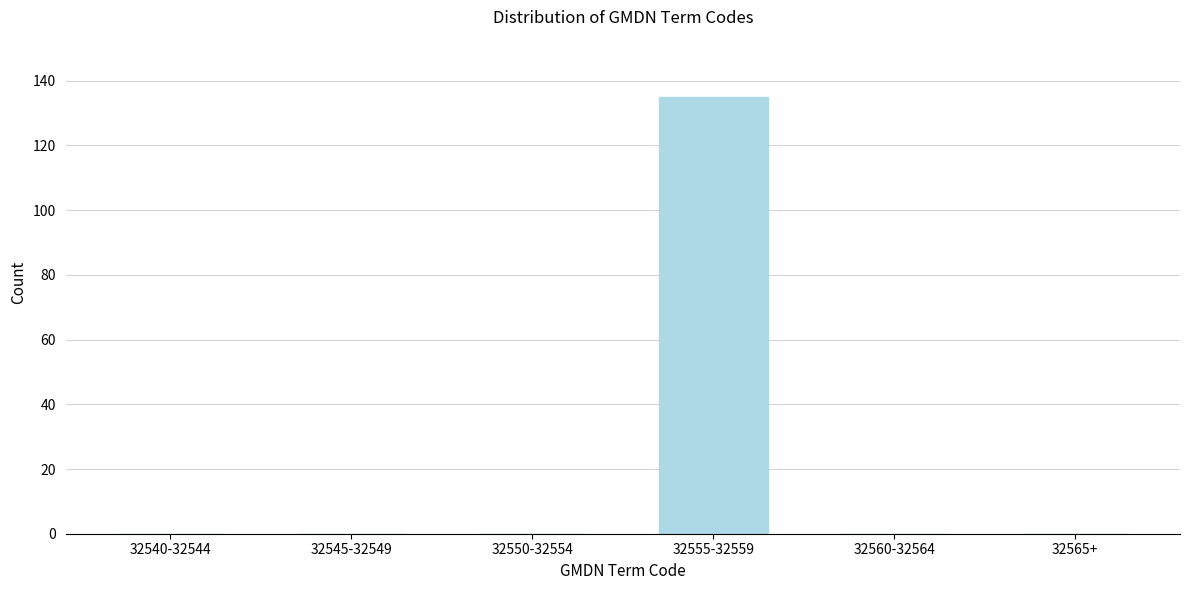

Reading left to right, what are all the values shown in this chart?

32540-32544=0	32545-32549=0	32550-32554=0	32555-32559=135	32560-32564=0	32565+=0